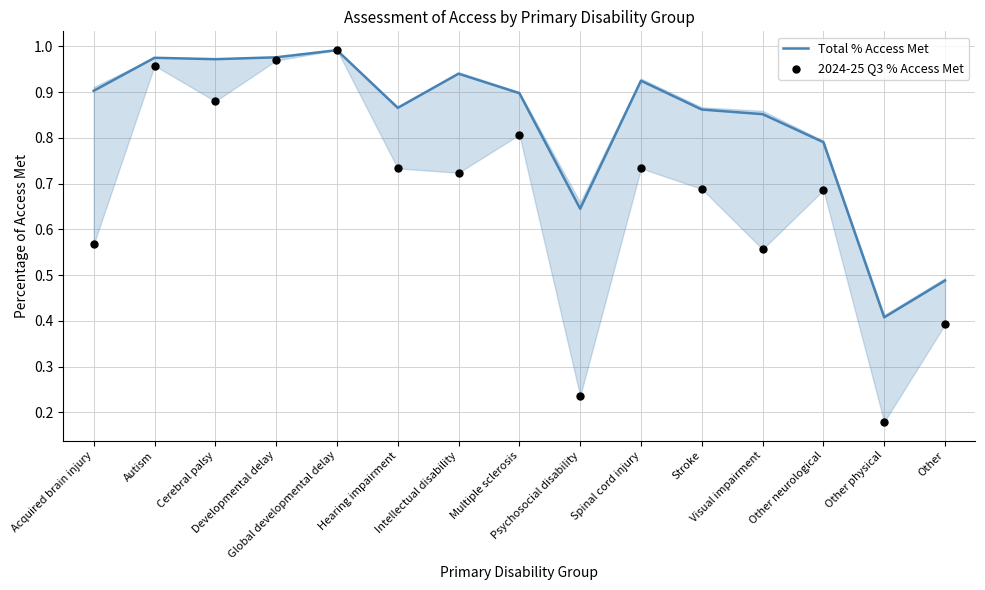

Which series reaches the minimum Y coordinate?

2024-25 Q3 % Access Met